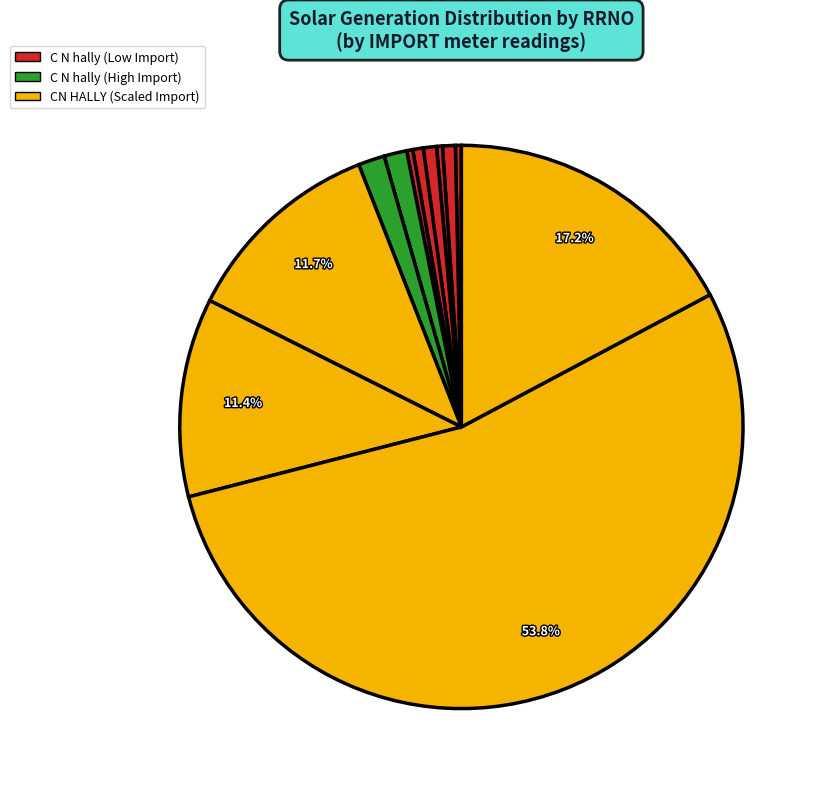

How many segments does this pie chart have?

12